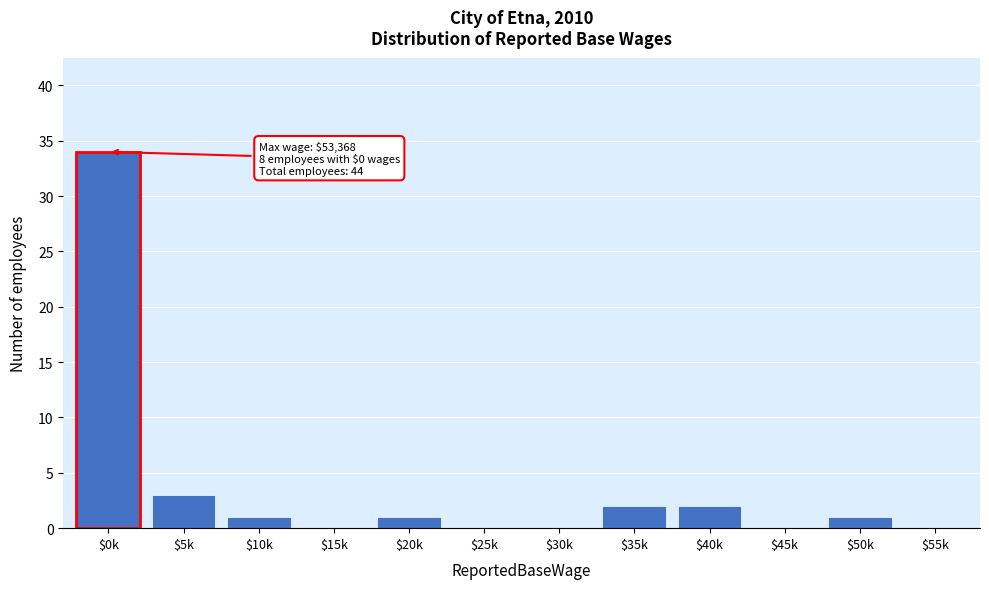

What is the sum of all values?

44